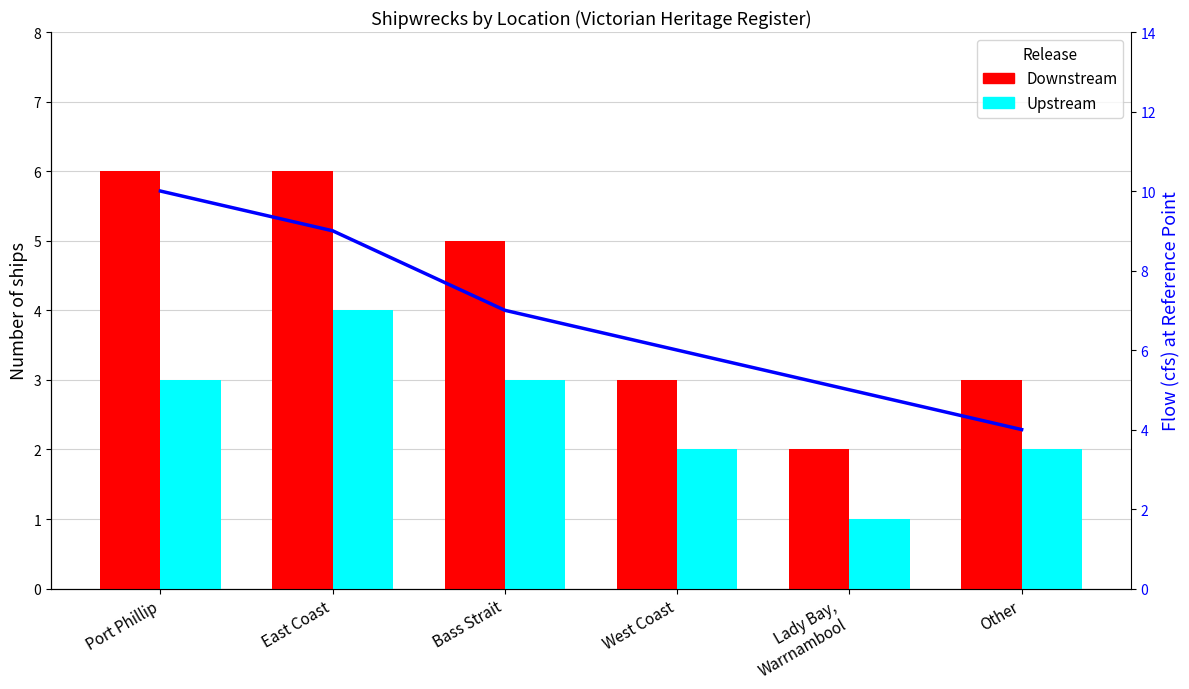

What is the sum of all Flow (trend) values?

41